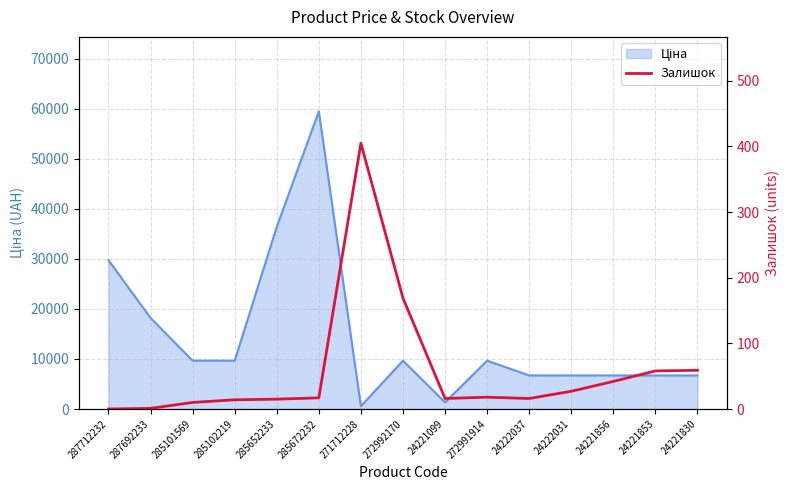

What position from the left is 272991914?

10